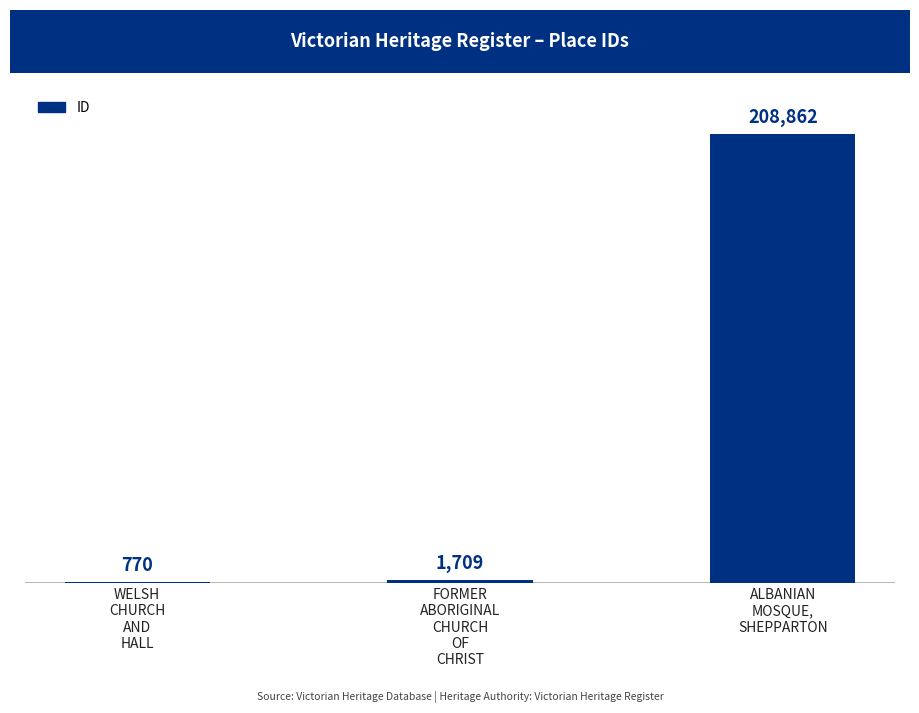

What is the sum of the values at ALBANIAN
MOSQUE,
SHEPPARTON and FORMER
ABORIGINAL
CHURCH
OF
CHRIST?

210571